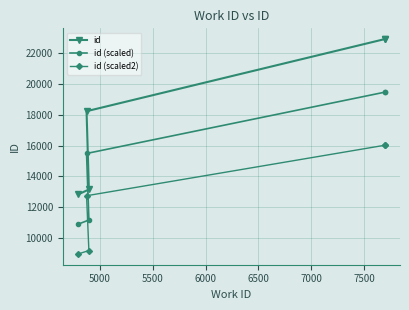

Reading left to right, list all the values displayed in this chart.

id: 12839.0	13157.0	18219.0	22880.0	22884.0
id (scaled): 10913.1	11183.4	15486.1	19448.0	19451.4
id (scaled2): 8987.3	9209.9	12753.3	16016.0	16018.8